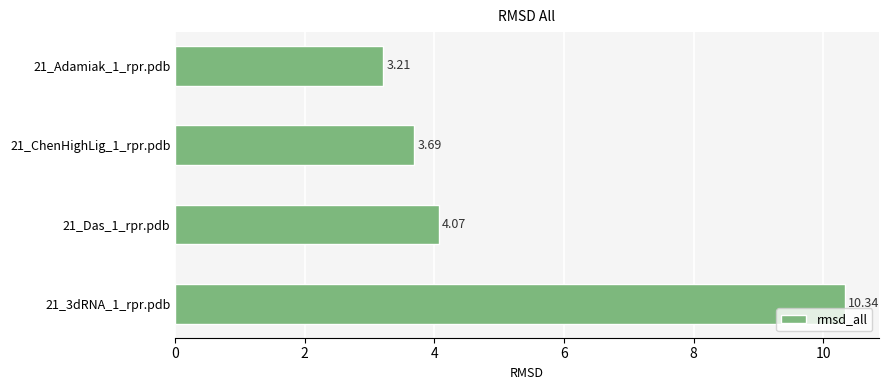

What is the maximum value shown in the chart?

10.3